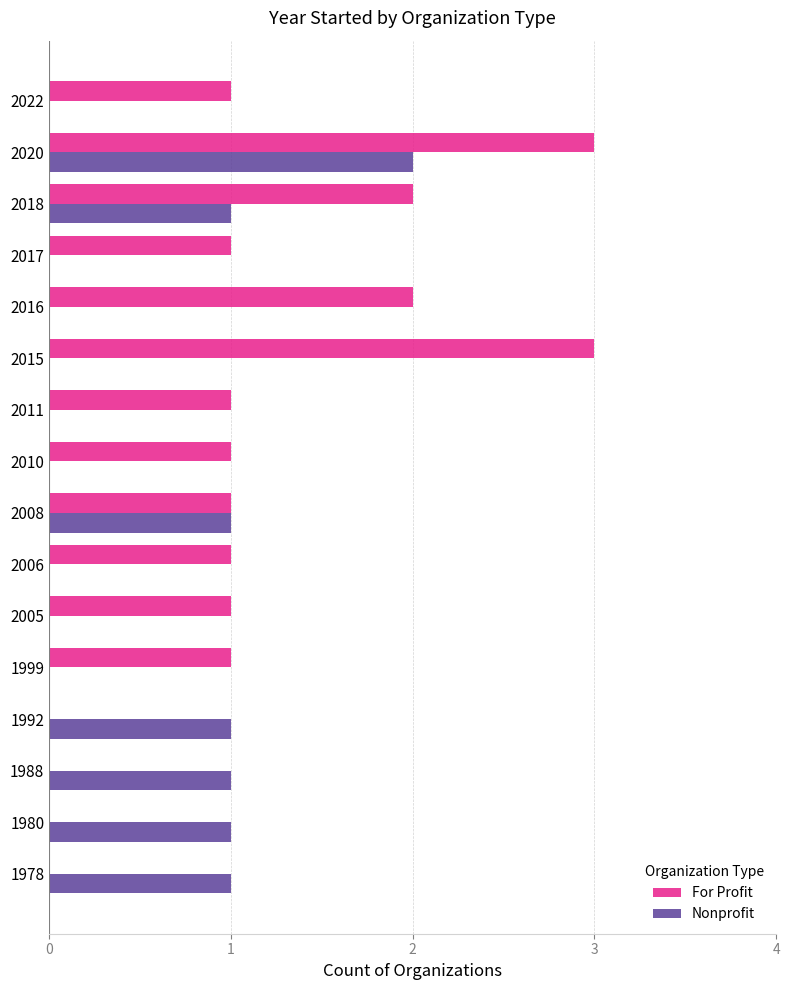

What is the sum of all For Profit values?

18